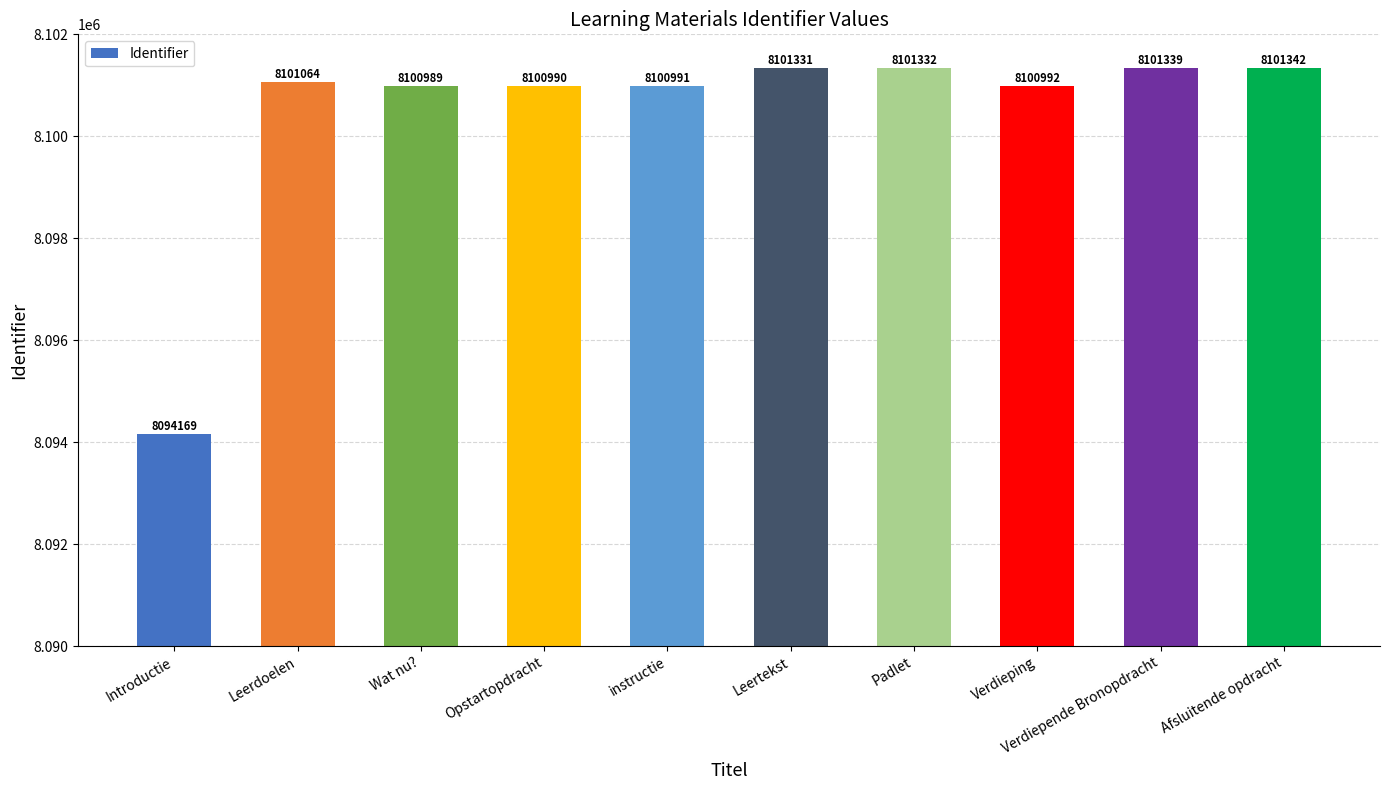

Rank the categories by value from highest to lowest.

Afsluitende opdracht, Verdiepende Bronopdracht, Padlet, Leertekst, Leerdoelen, Verdieping, instructie, Opstartopdracht, Wat nu?, Introductie